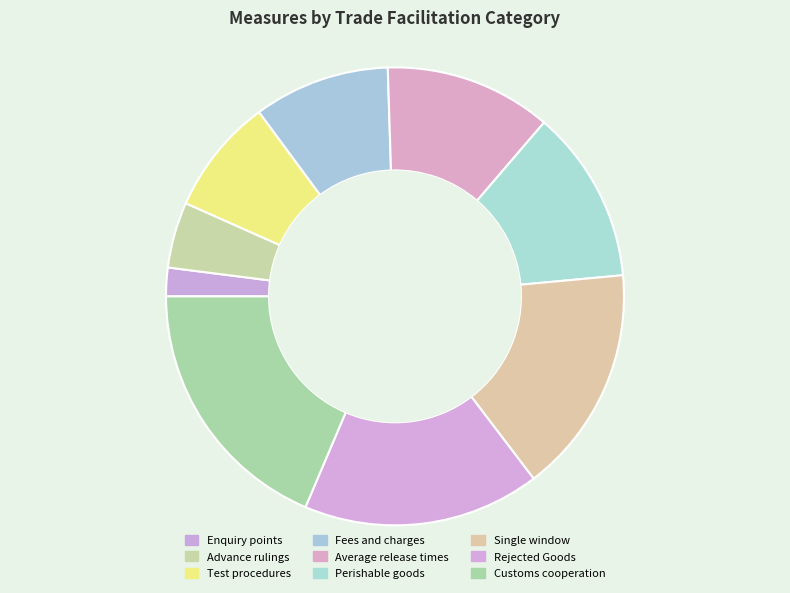

How many slices are in this pie chart?

9